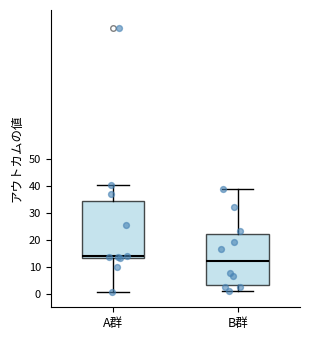

Reading left to right, read every box against the y-axis: the position of its median line, the range the box covers, and the ends of its whiskers. The values are not printed on the chart, so give them approximately, as read against the axis.

A群: median 14, box 13 to 34, whiskers 1 to 40
B群: median 12, box 3 to 22, whiskers 1 to 39